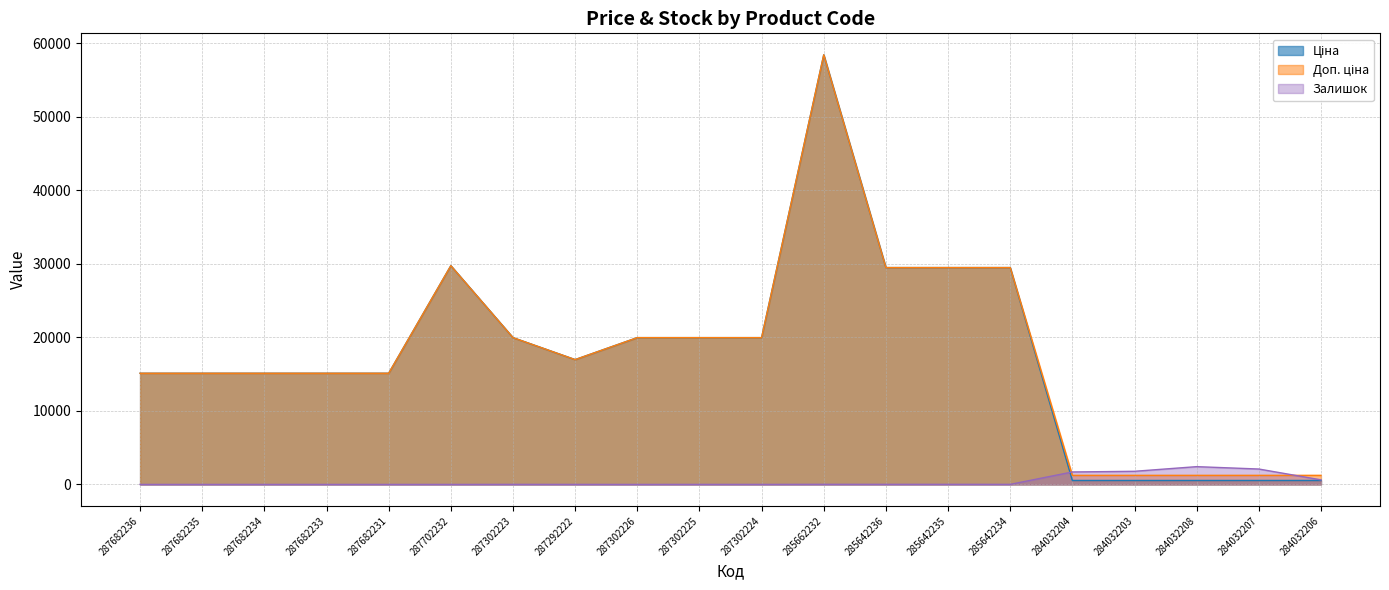

Reading right to left, list all the values displayed in this chart.

Ціна: 284032206=539.0	284032207=539.0	284032208=539.0	284032203=539.0	284032204=539.0	285642234=29491.5	285642235=29491.5	285642236=29491.5	285662232=58426.5	287302224=19964.2	287302225=19964.2	287302226=19964.2	287292222=16976.3	287302223=19964.2	287702232=29747.2	287682231=15120.0	287682233=15120.0	287682234=15120.0	287682235=15120.0	287682236=15120.0
Доп. ціна: 284032206=1235.4	284032207=1235.4	284032208=1235.4	284032203=1235.4	284032204=1235.4	285642234=29491.5	285642235=29491.5	285642236=29491.5	285662232=58426.5	287302224=19964.2	287302225=19964.2	287302226=19964.2	287292222=16976.3	287302223=19964.2	287702232=29747.2	287682231=15120.0	287682233=15120.0	287682234=15120.0	287682235=15120.0	287682236=15120.0
Залишок: 284032206=624.0	284032207=2096.0	284032208=2419.0	284032203=1786.0	284032204=1696.0	285642234=10.0	285642235=13.0	285642236=12.0	285662232=14.0	287302224=3.0	287302225=5.0	287302226=1.0	287292222=4.0	287302223=7.0	287702232=0.0	287682231=0.0	287682233=0.0	287682234=0.0	287682235=0.0	287682236=0.0